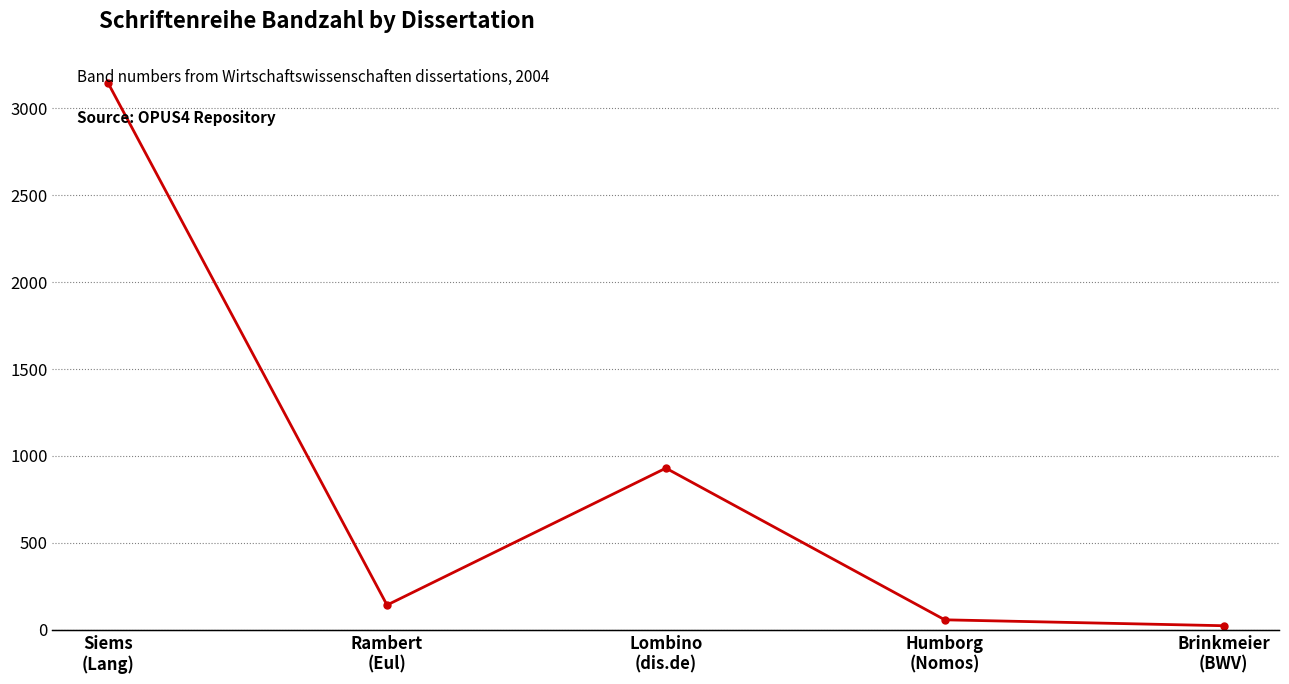

Between Siems
(Lang) and Brinkmeier
(BWV), which is larger?

Siems
(Lang)